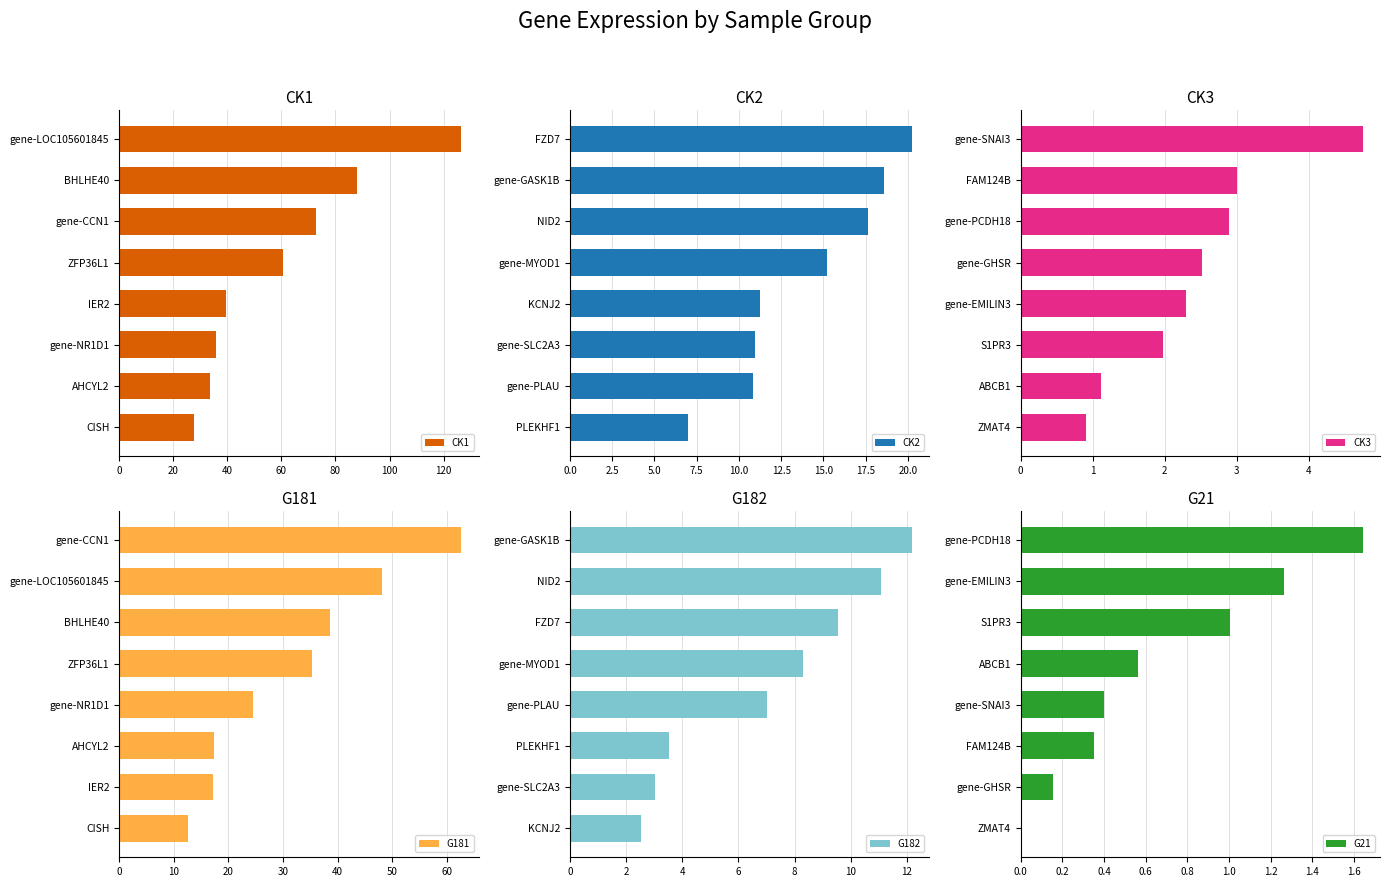

Where is CK2 nearest to the value 13?

KCNJ2